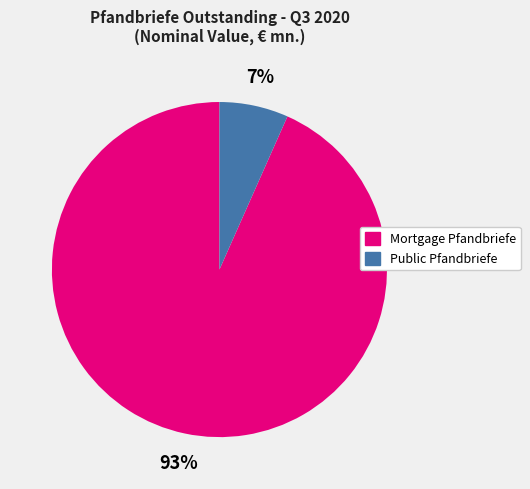

Is there a majority slice in this chart?

Yes